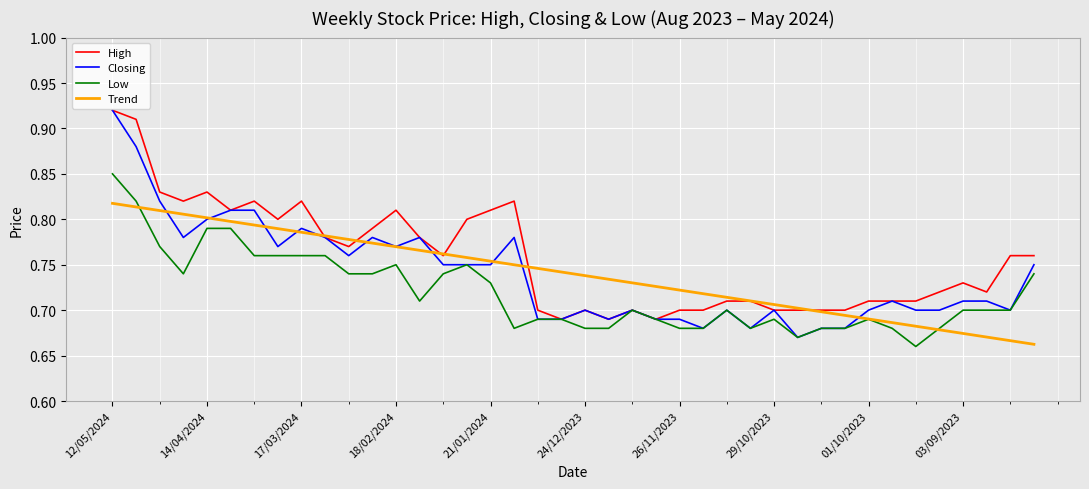

Which series has the widest spread of values?

Closing